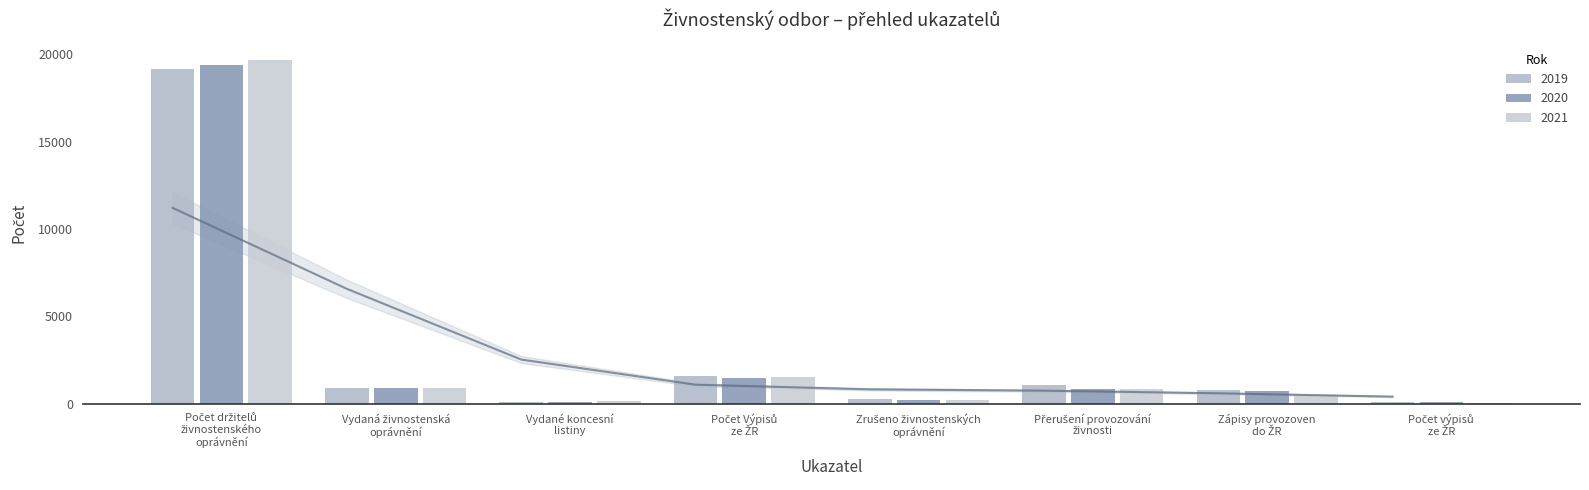

List the series in order of their peak value, lowest first.

2019, 2020, 2021